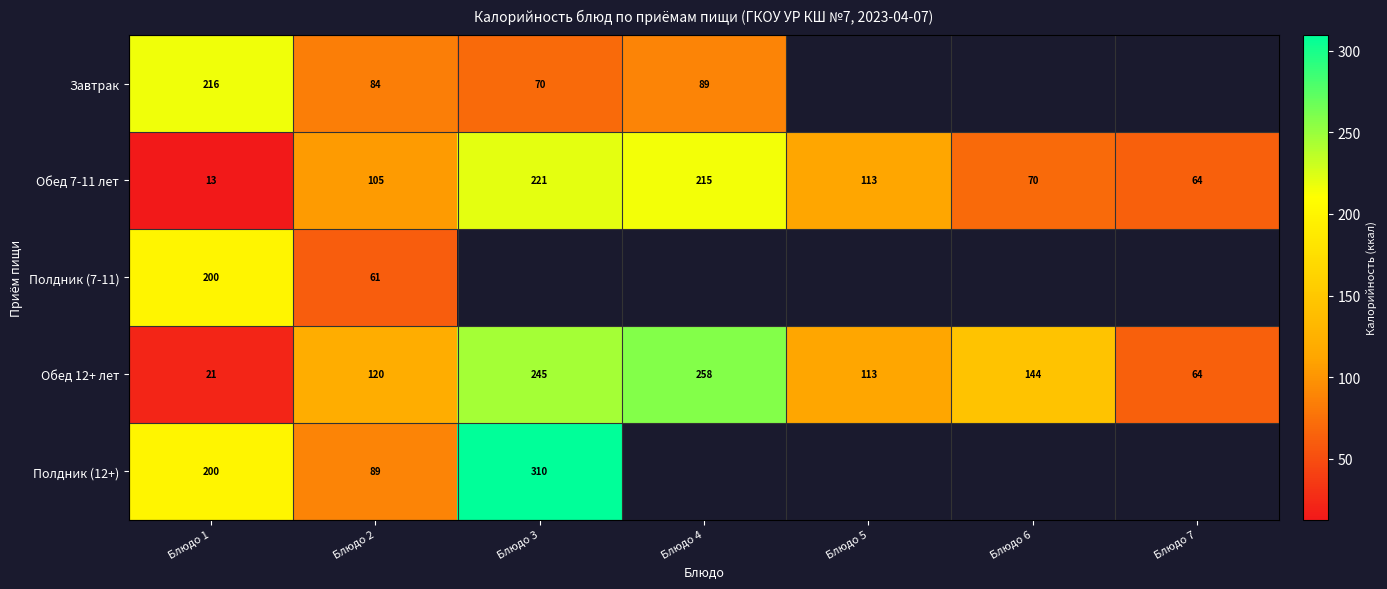

Is the value of Обед 12+ лет at Блюдо 2 greater than the value of Завтрак at Блюдо 2?

Yes